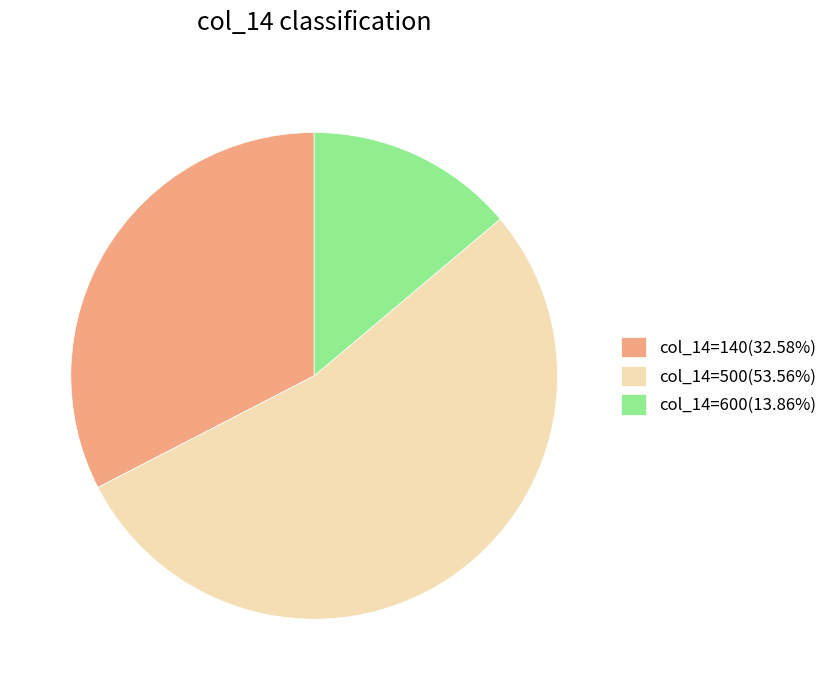

How many segments does this pie chart have?

3